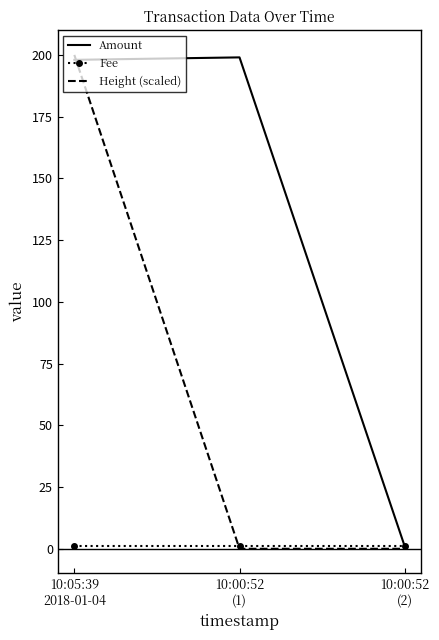

Reading right to left, transcribe all the data shown in this chart.

Amount: 10:00:52
(2)=1	10:00:52
(1)=199	10:05:39
2018-01-04=198
Fee: 10:00:52
(2)=1	10:00:52
(1)=1	10:05:39
2018-01-04=1
Height (scaled): 10:00:52
(2)=0	10:00:52
(1)=0	10:05:39
2018-01-04=200